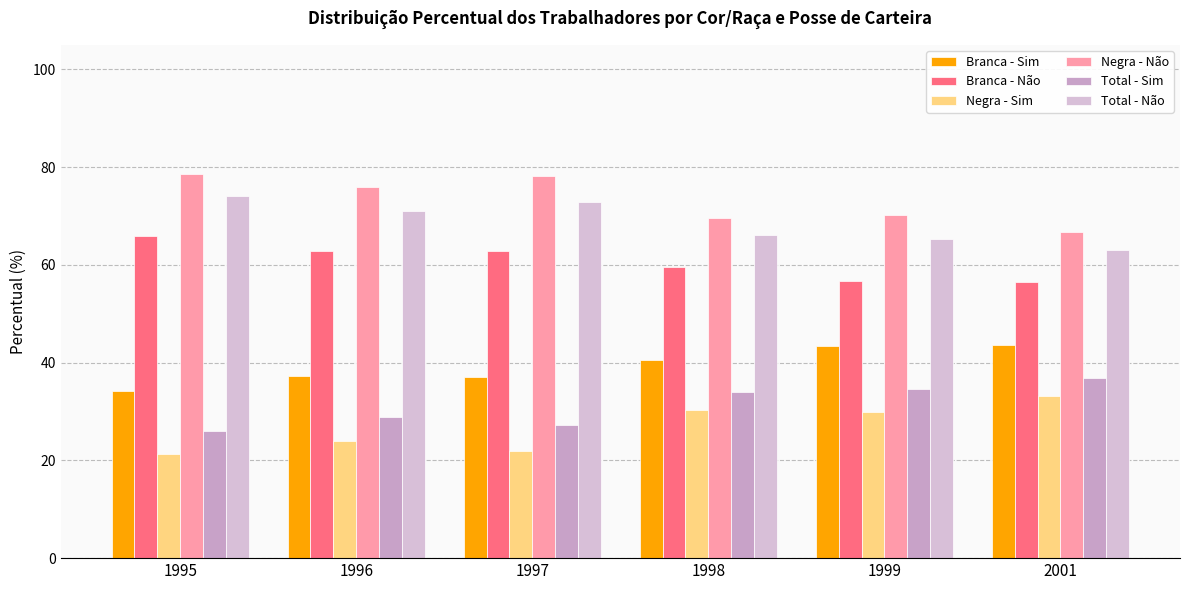

The value of Negra - Não at 1997 is 126.3. True or false?

False